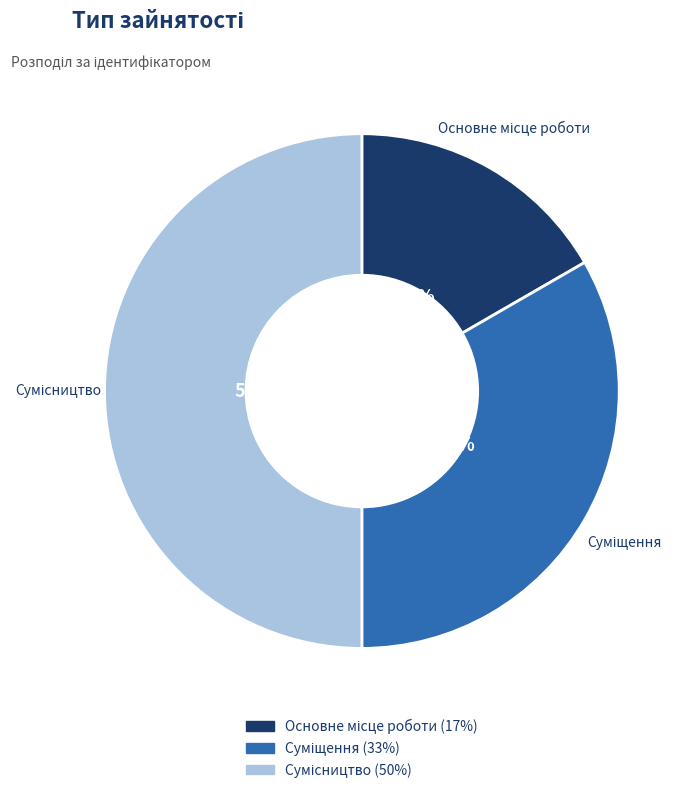

To the nearest percent, what is the difference between the largest and smallest slice percentages?

33%